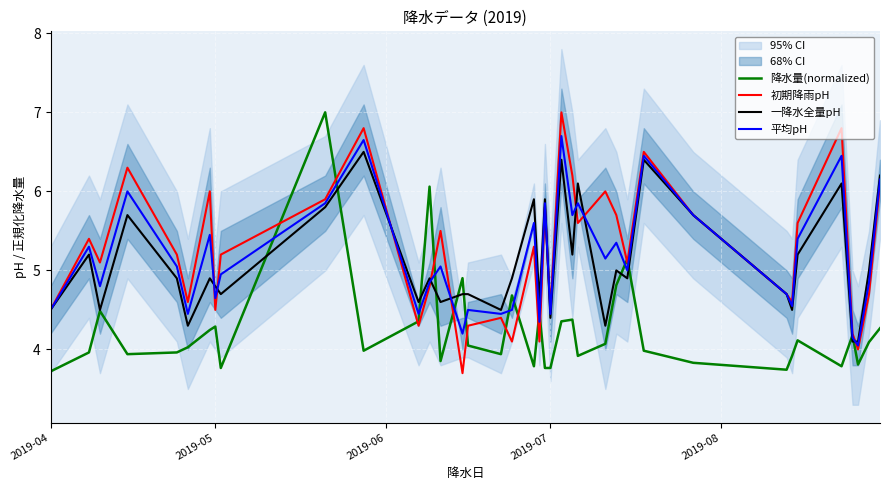

True or false: 一降水全量pH has a value of 2.1 at 2019-04.

False